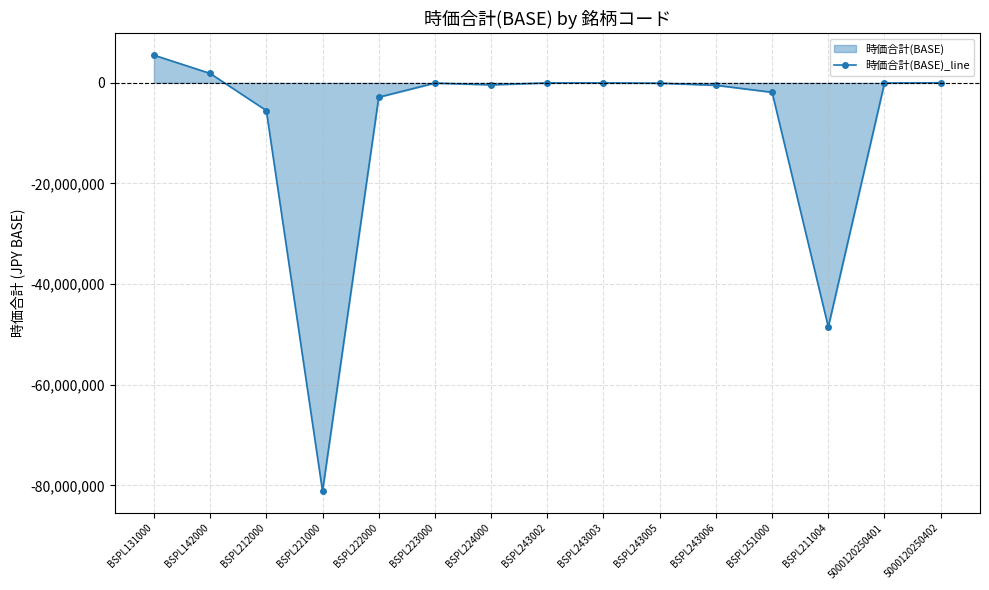

What is the difference between the maximum and second lowest values?

54026220.7